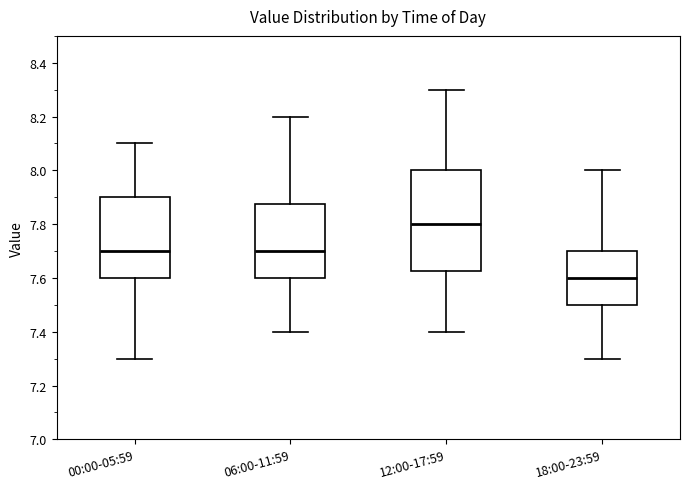

Which box has the lowest median line?

18:00-23:59